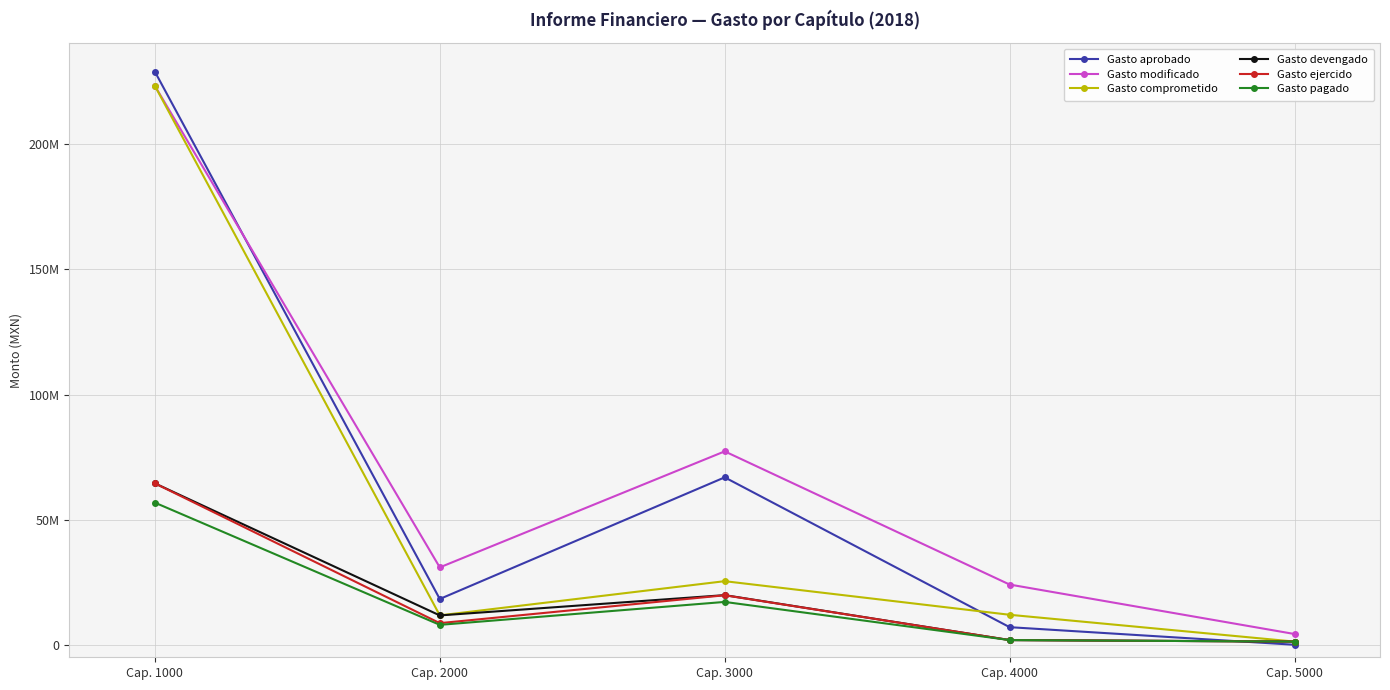

Rank the categories by Gasto aprobado value from lowest to highest.

Cap. 5000, Cap. 4000, Cap. 2000, Cap. 3000, Cap. 1000